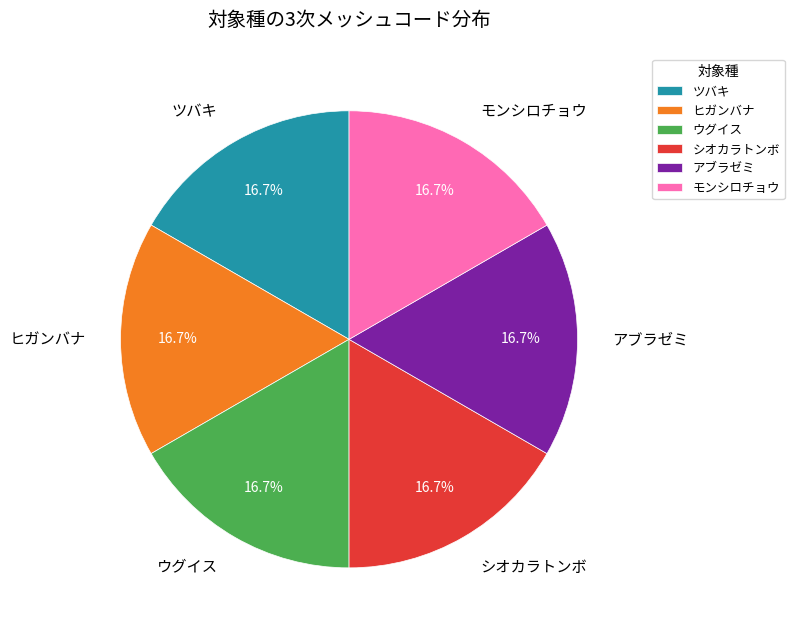

What portion of the pie excludes アブラゼミ?

83.3%